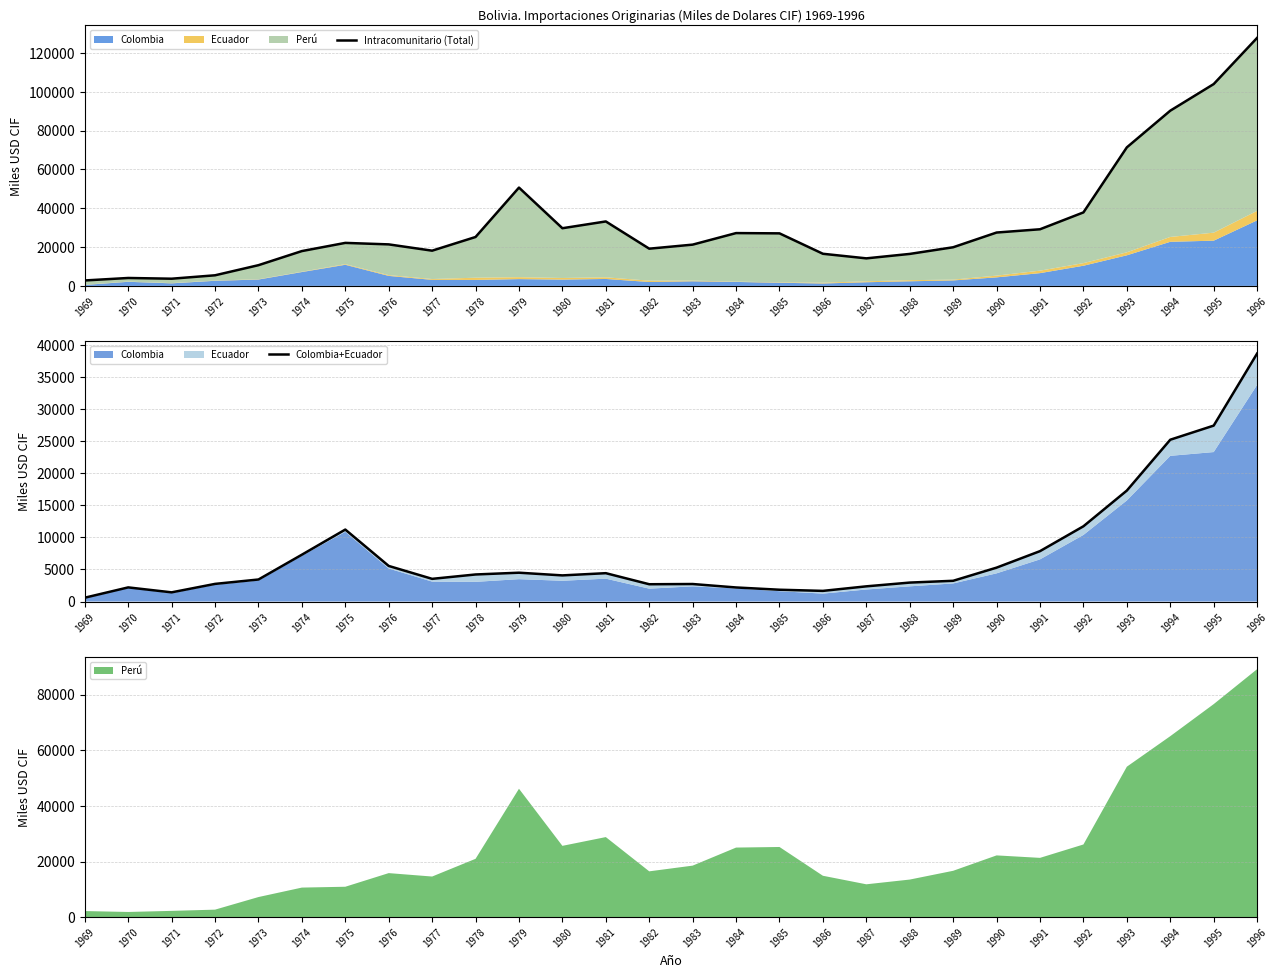

What is the value of the Colombia+Ecuador point at the 20th from the left?

2955